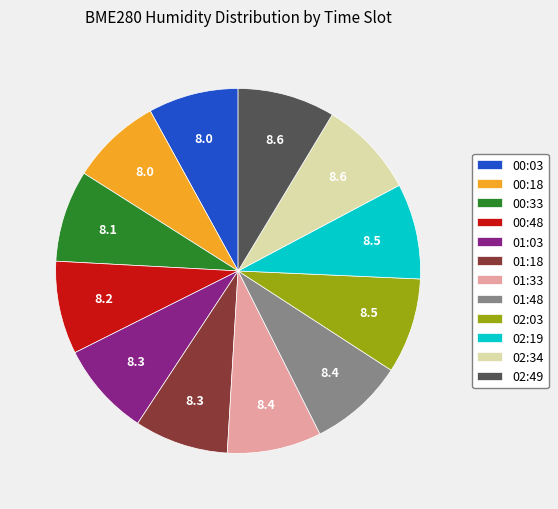

Count the number of slices in the pie.

12